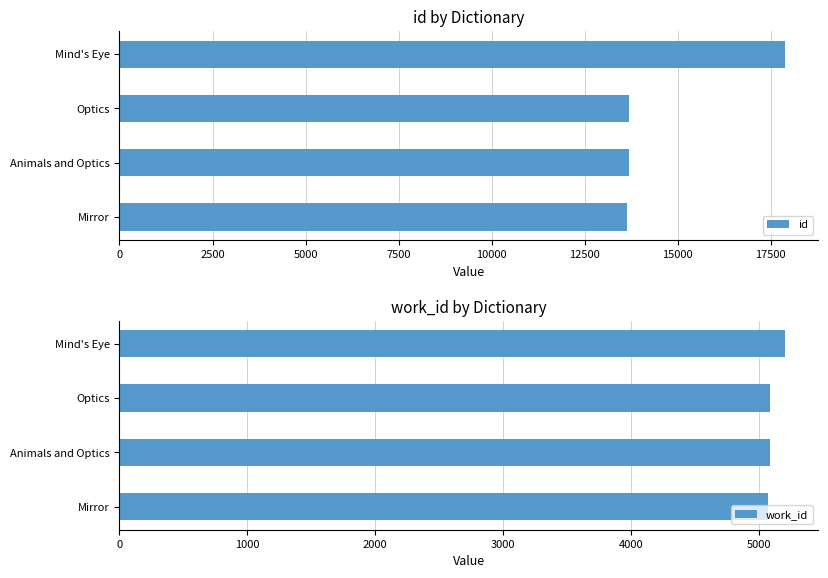

The id series shows 22470 at Optics. True or false?

False